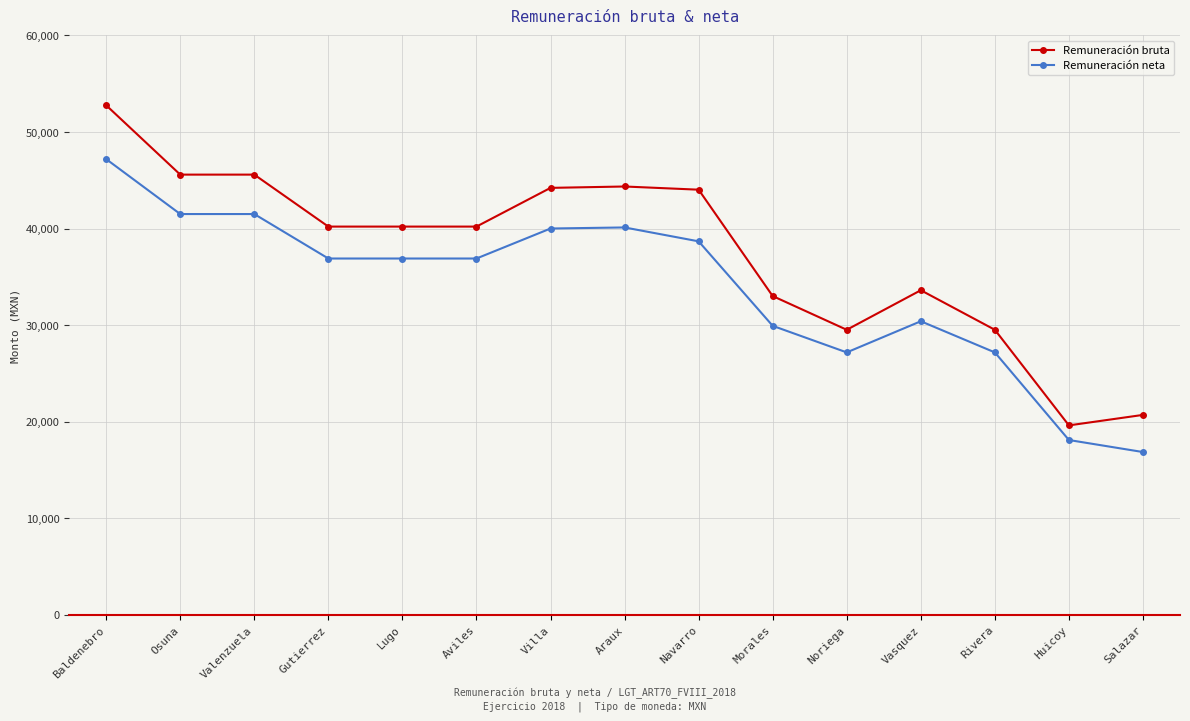

Which label corresponds to the smallest value in the chart?

Salazar